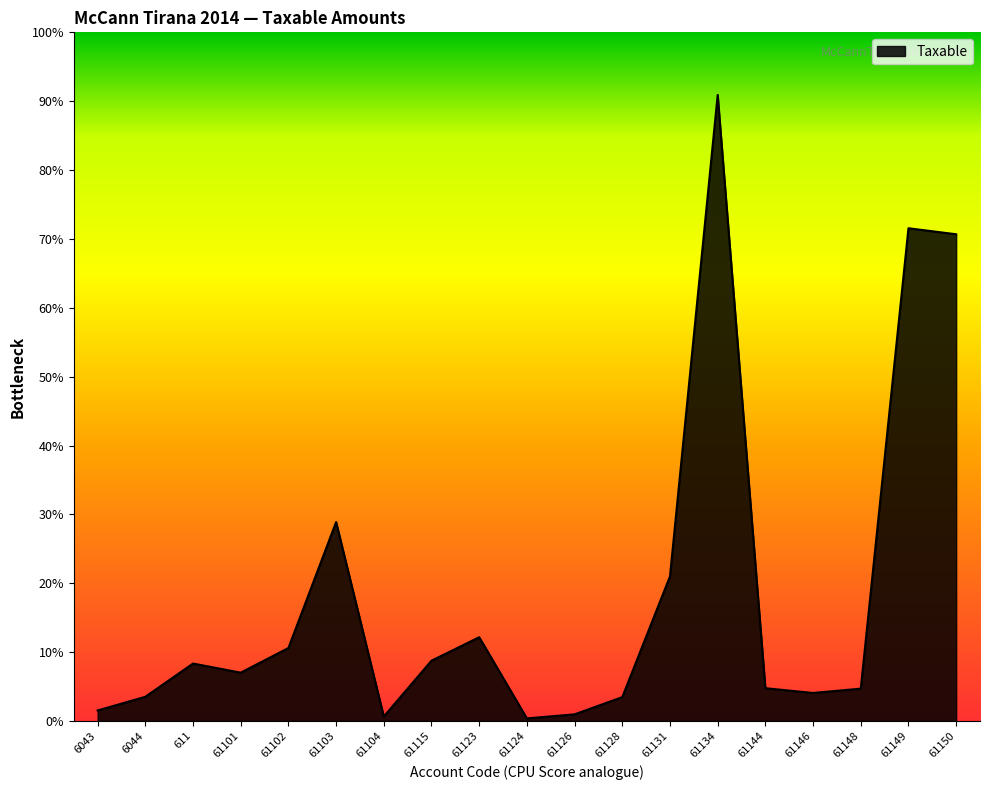

At which category does the data reach its first local valley?

61101